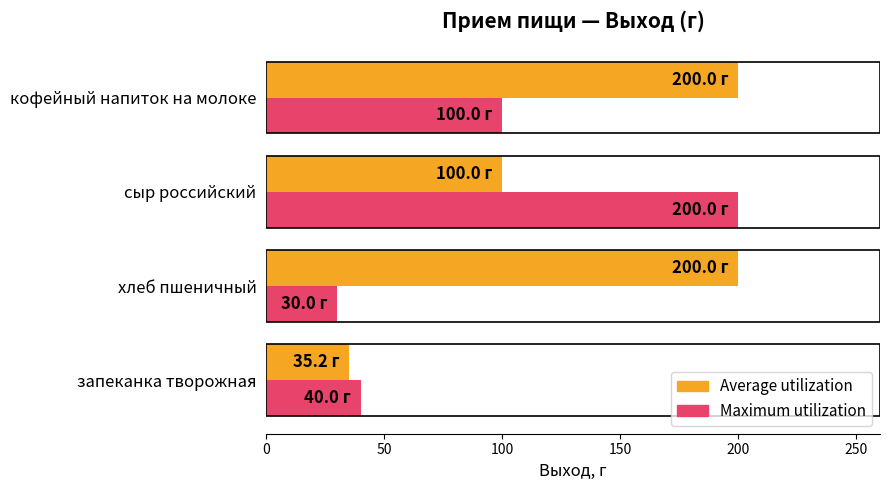

What are all the series names shown in the legend?

Average utilization, Maximum utilization